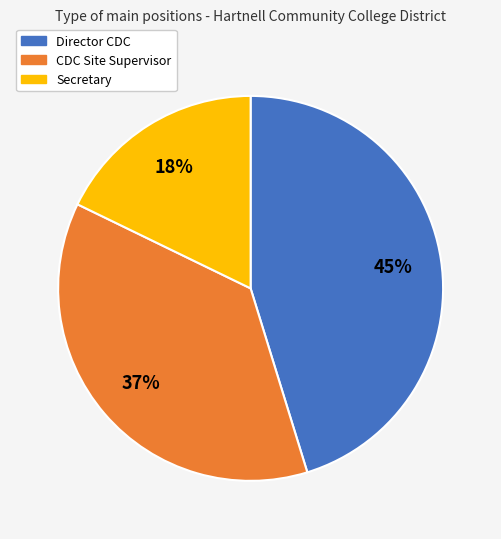

Do Director CDC and Secretary together represent more than half of the pie?

Yes